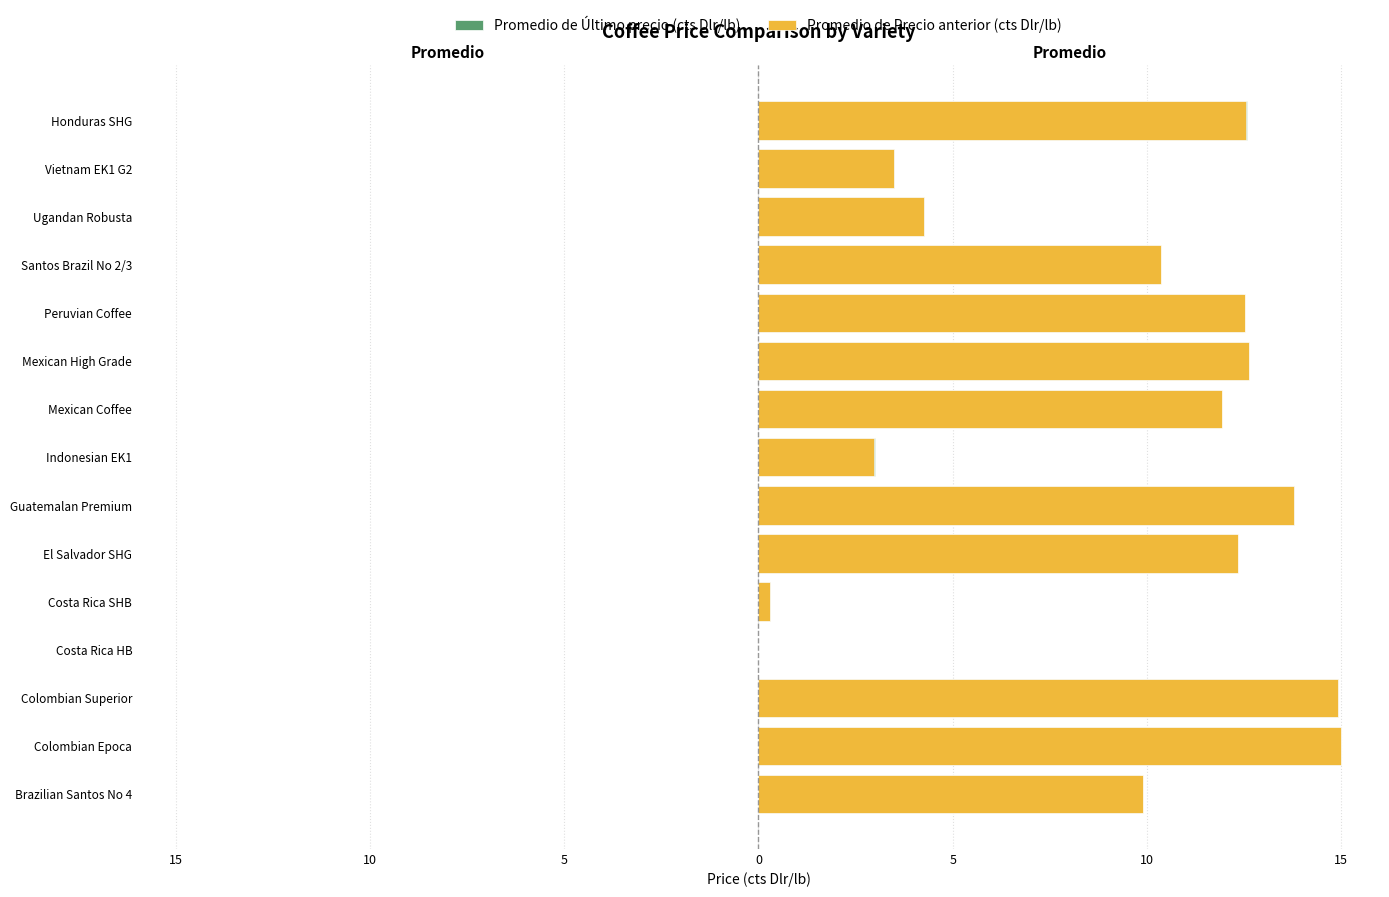

List the series in order of their peak value, lowest first.

Promedio de Último precio (cts Dlr/lb), Promedio de Precio anterior (cts Dlr/lb)